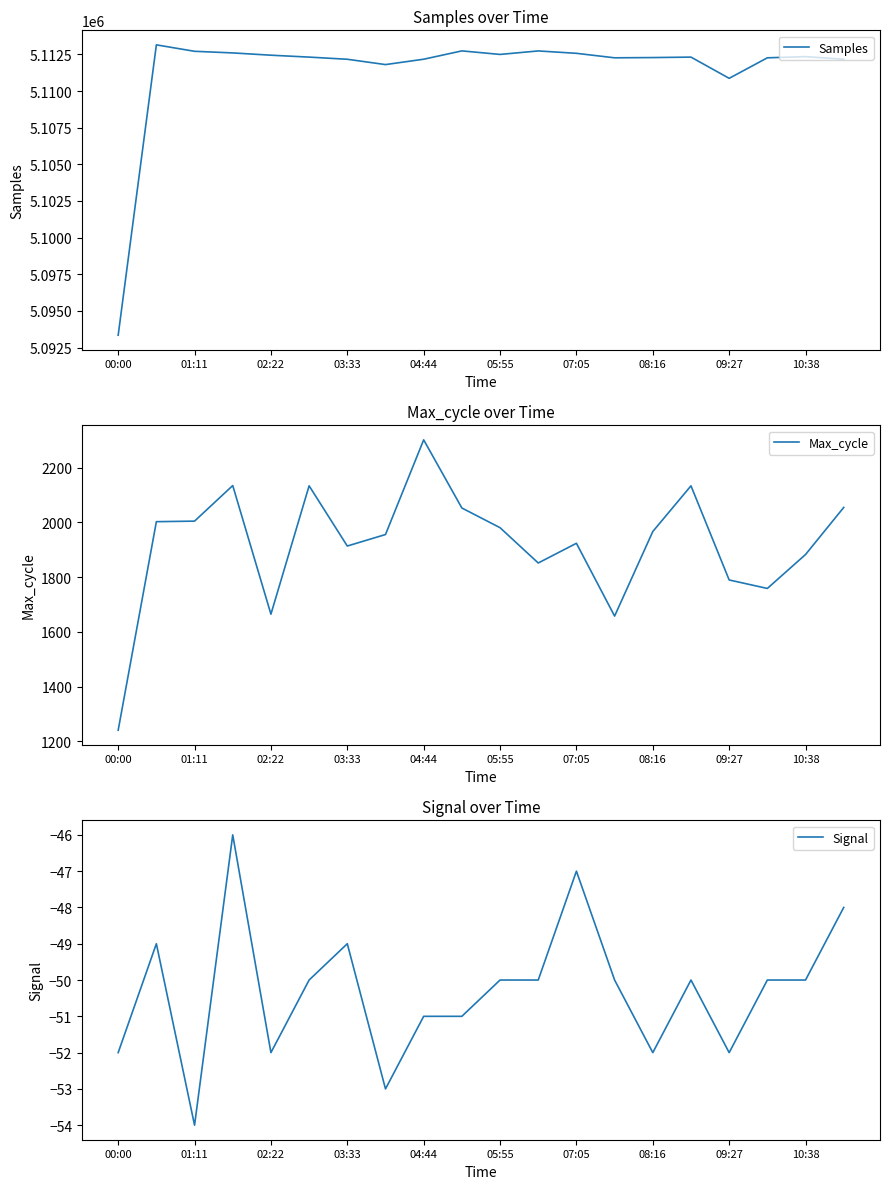

Is it true that Samples equals 7187443 at 01:11?

False